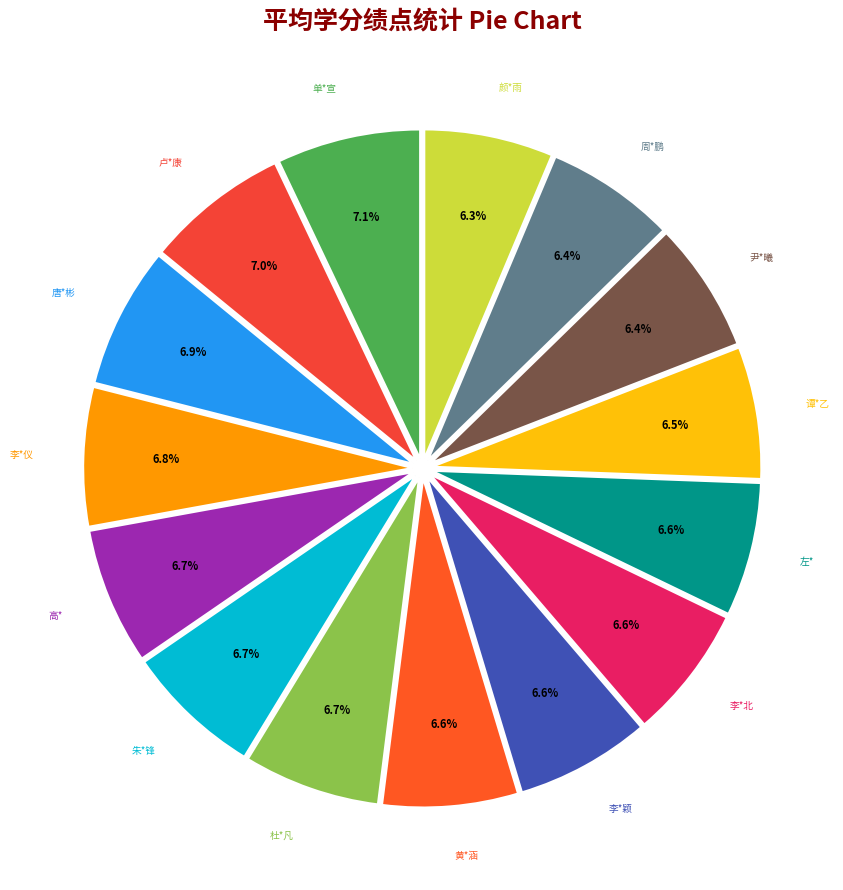

Is there a majority slice in this chart?

No